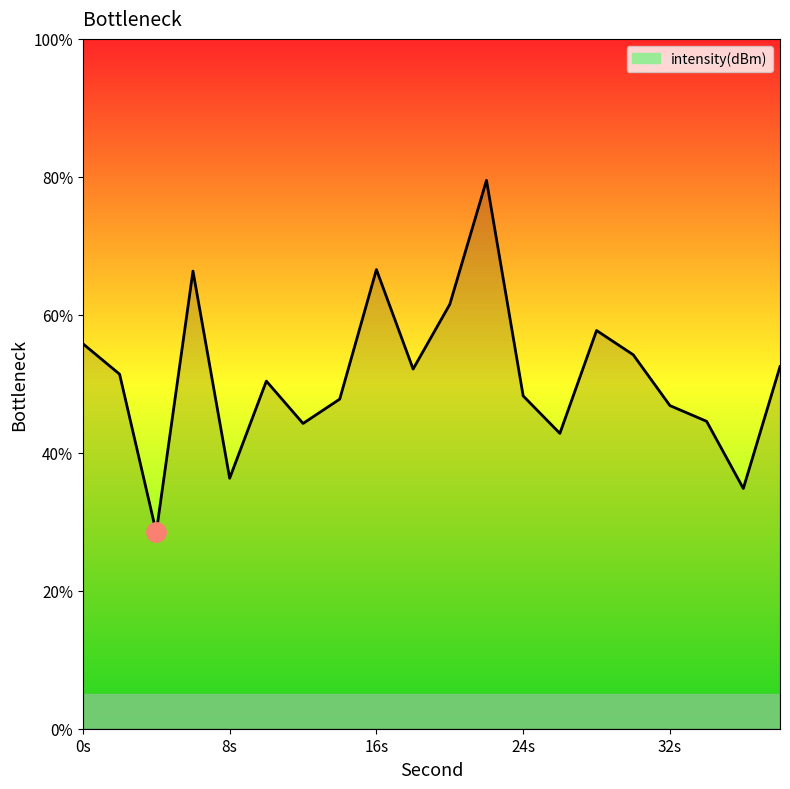

What is the minimum value shown in the chart?

28.5